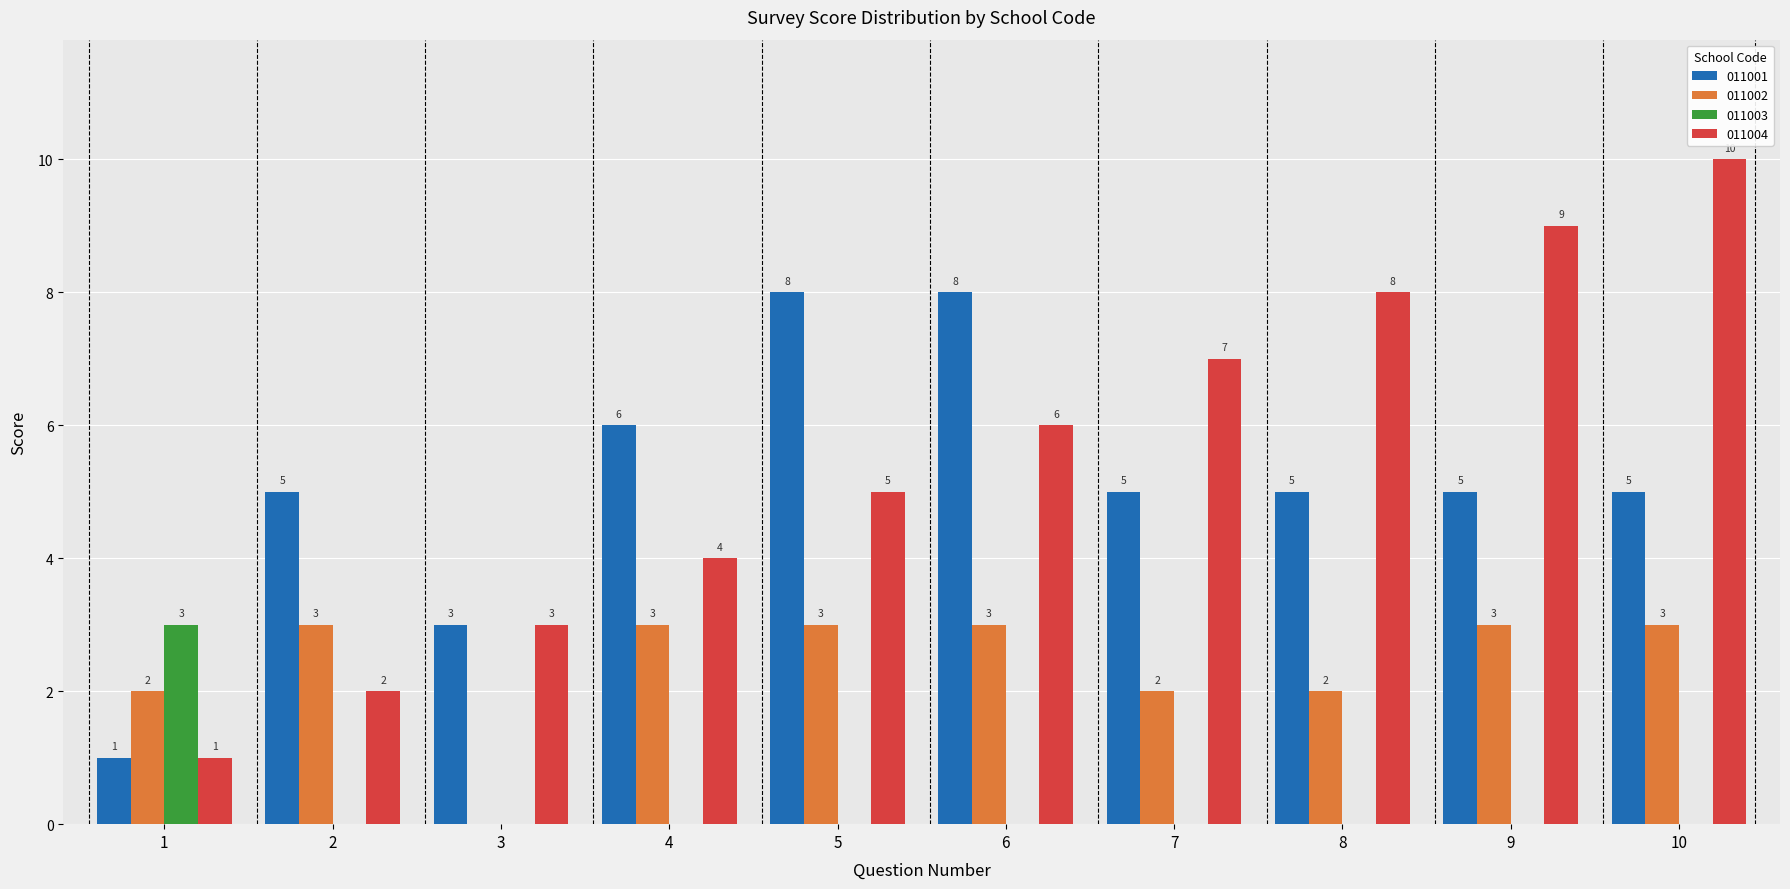

What is the sum of all 011004 values?

55